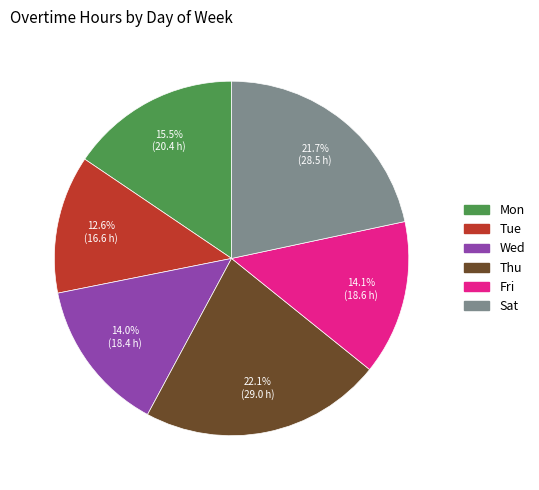

Does Mon account for over 50% of the chart?

No